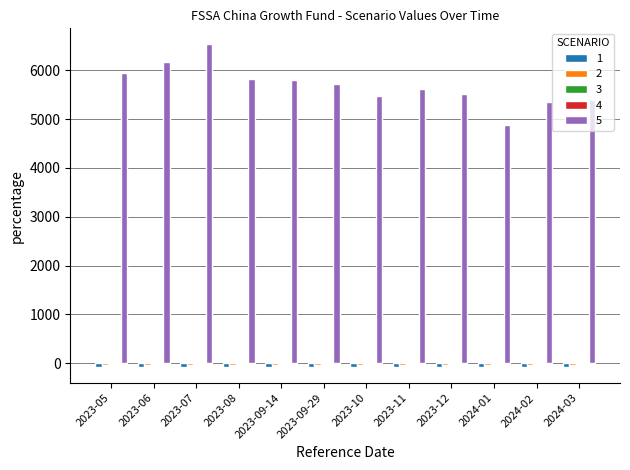

Which series has the largest total across all categories?

5